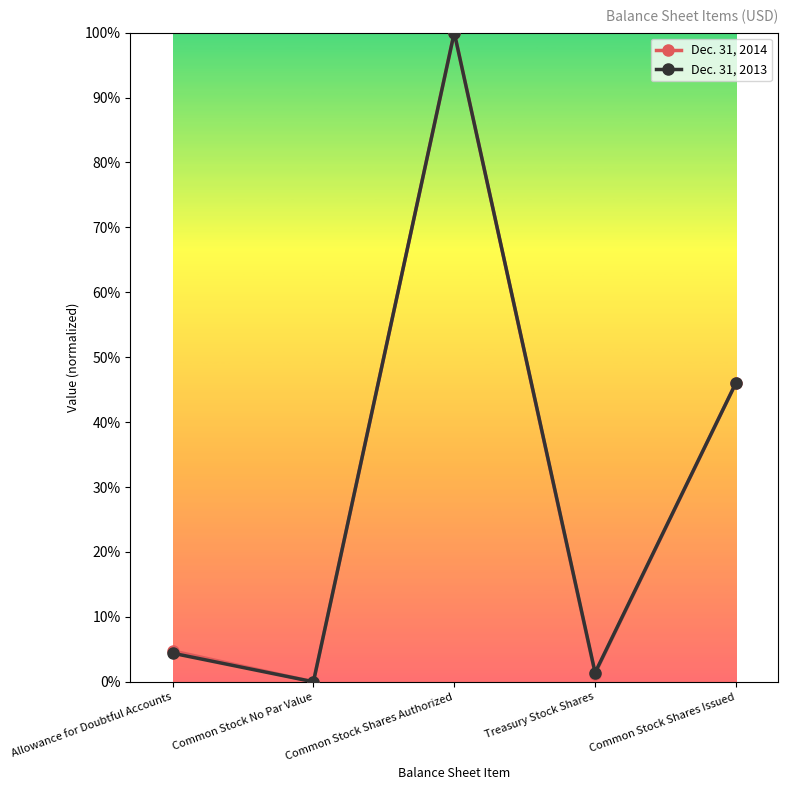

Is it true that Dec. 31, 2014 equals 0.0 at Treasury Stock Shares?

True